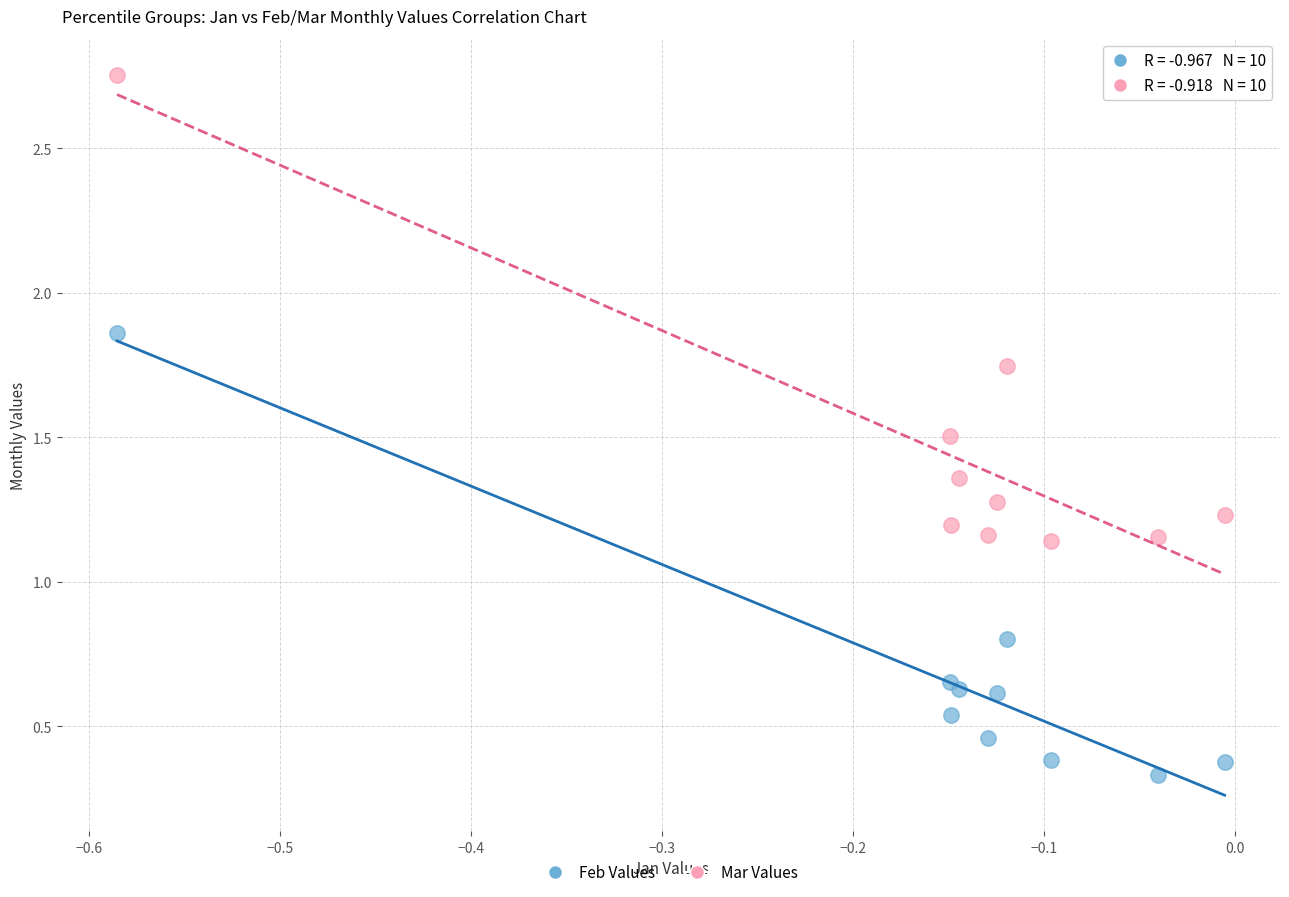

Which series reaches the minimum Y coordinate?

Feb Values